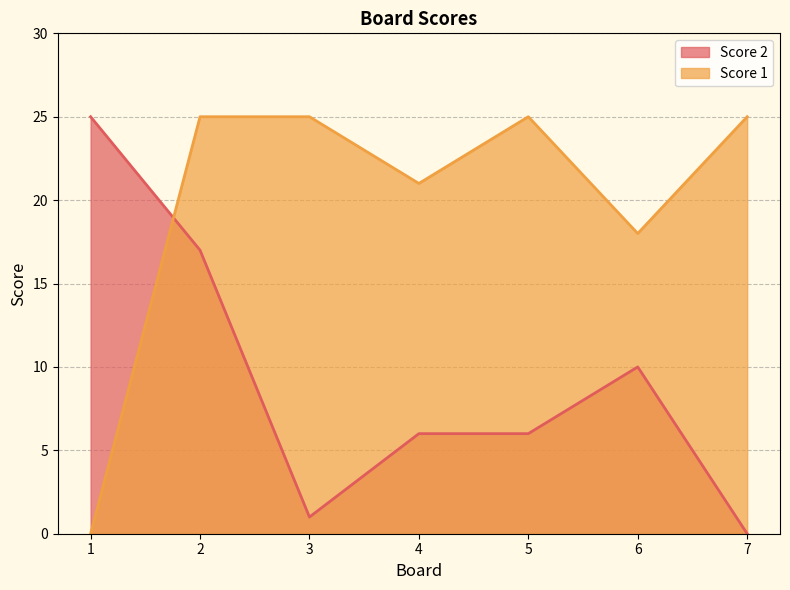

True or false: Score 1 and Score 2 intersect in this chart.

True